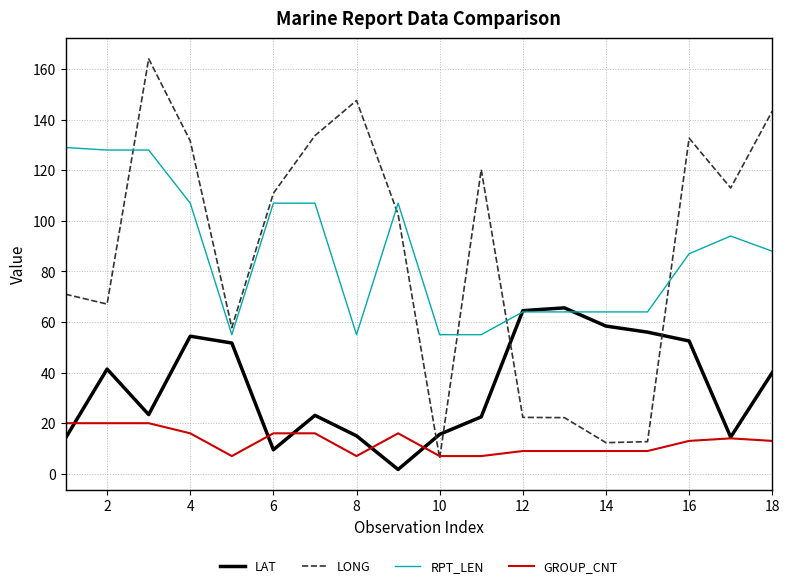

Which series has the widest spread of values?

LONG